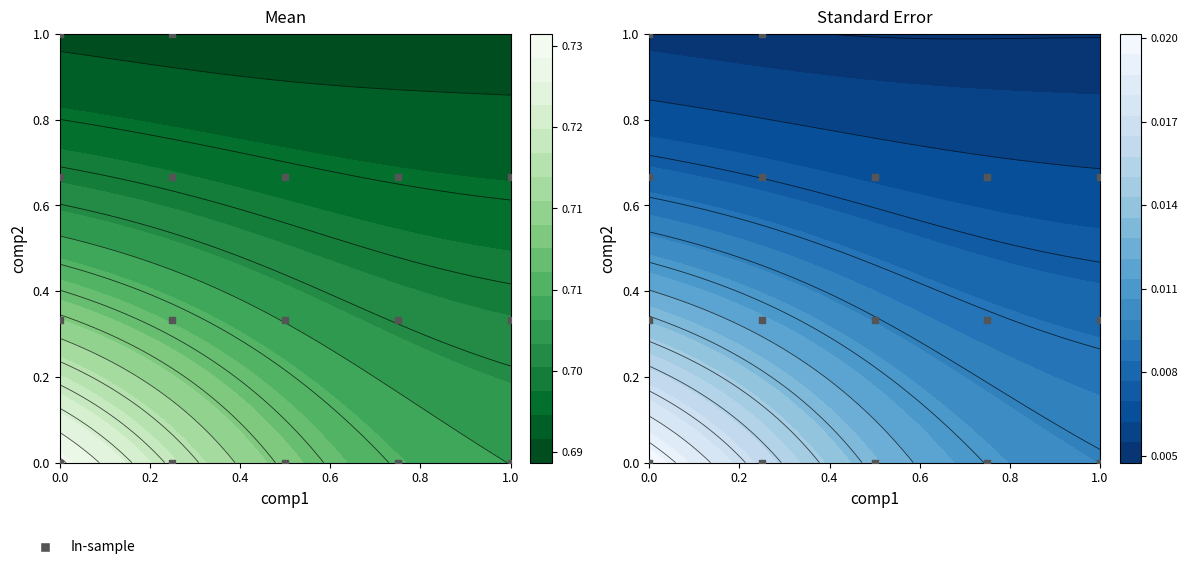

What is the approximate value at 1.0?

0.7